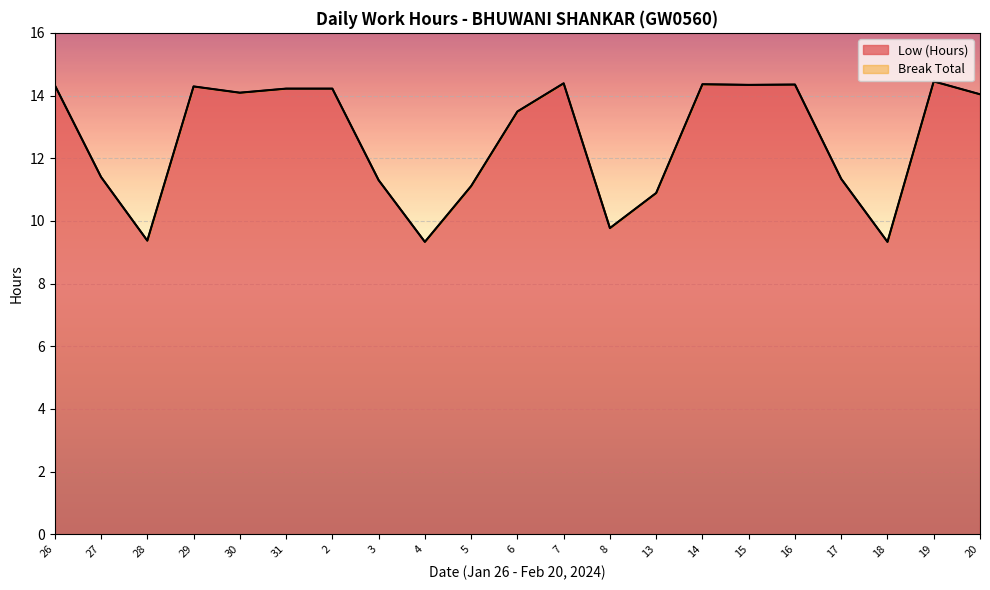

How many interior local peaks (higher than both neighbors) does the data have?

5